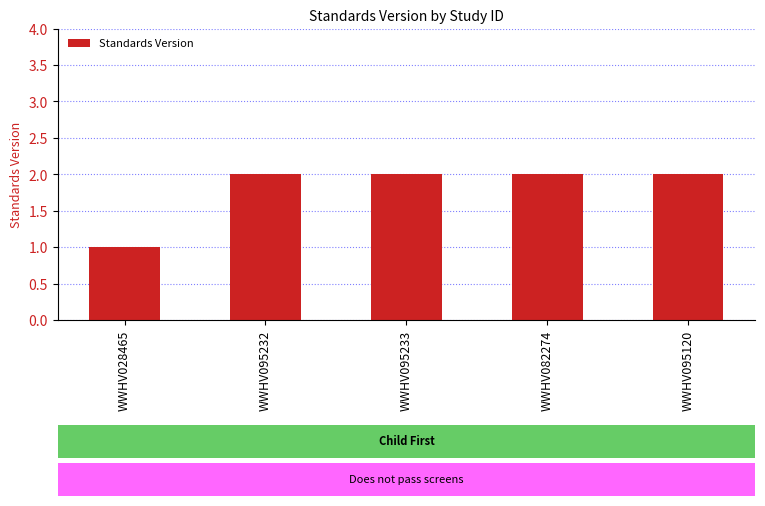

How many bars are there in total?

5